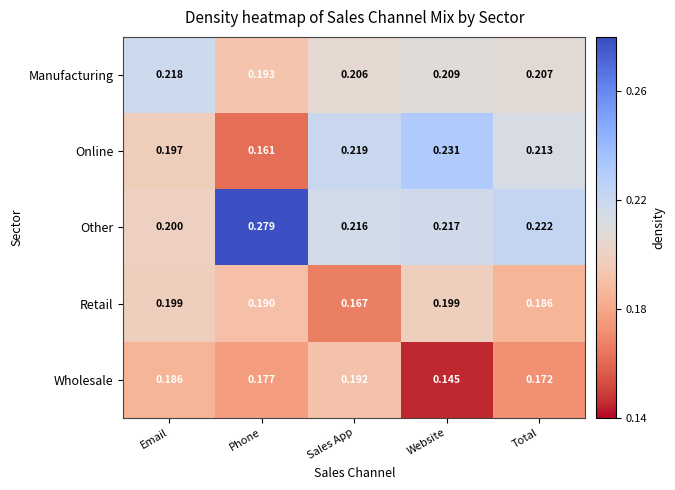

At which category is the sum across all series the highest?

Website